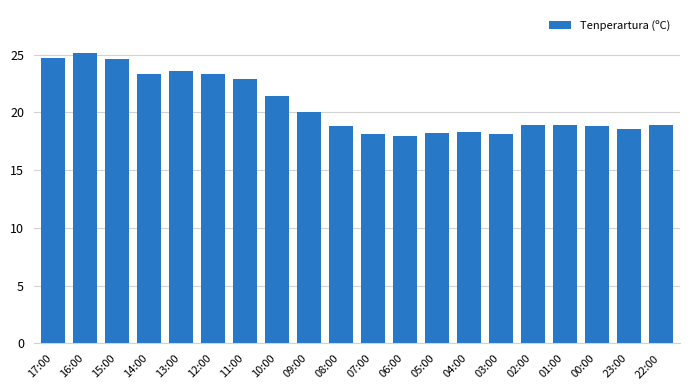

What is the difference between the maximum and minimum values?

7.1